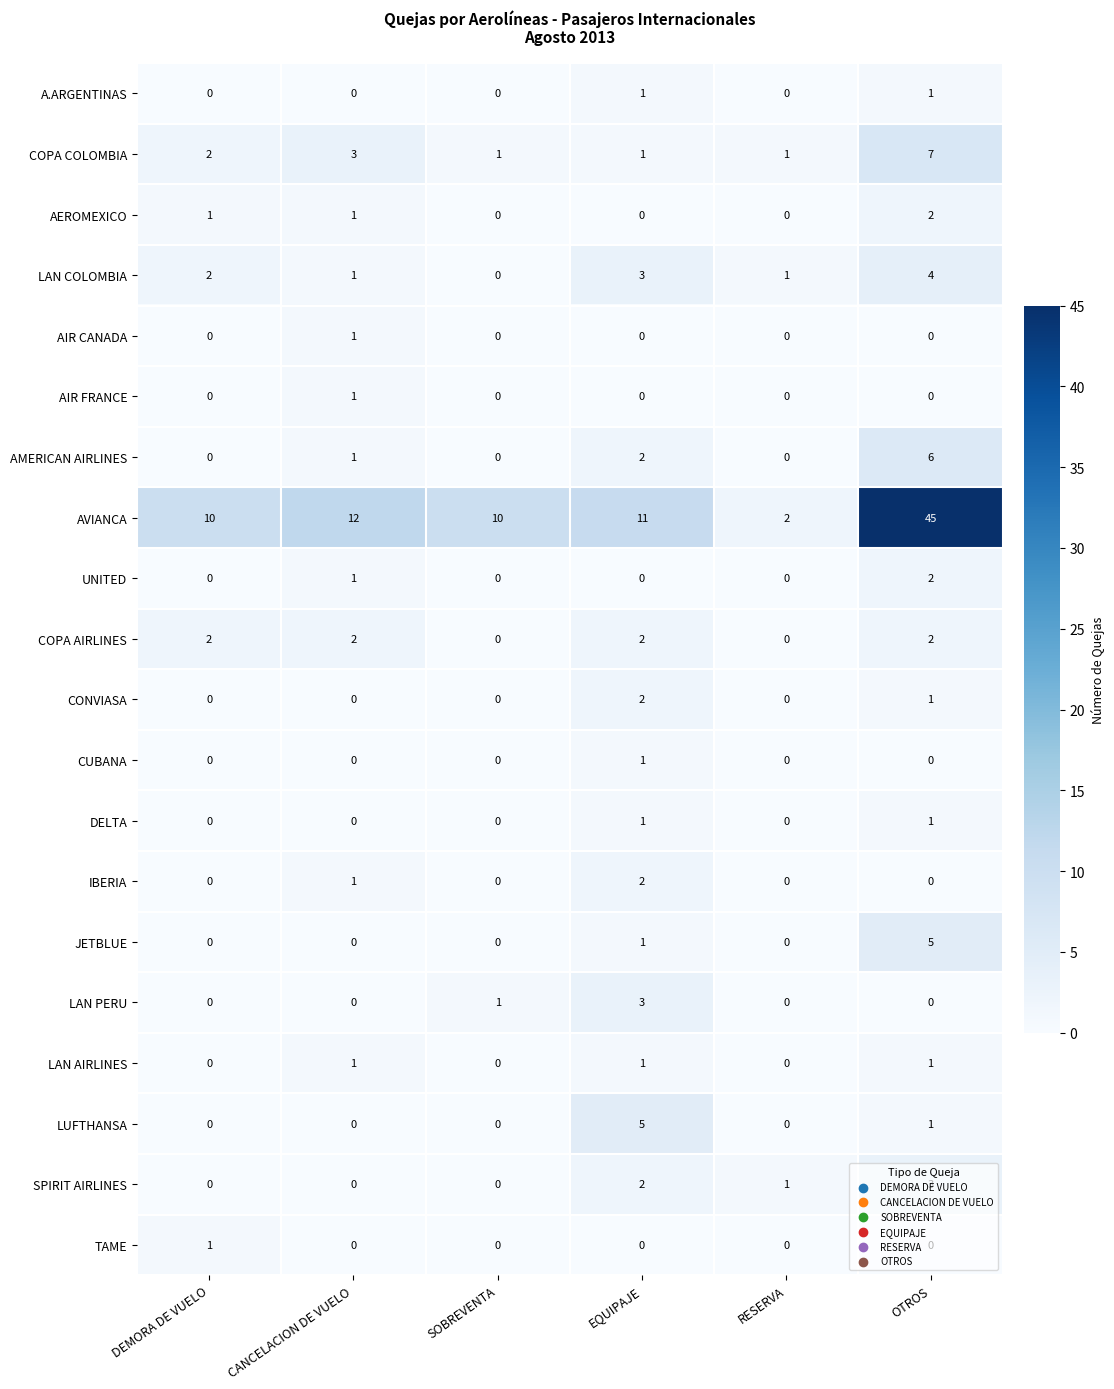

Which series has the largest range (max minus min)?

AVIANCA